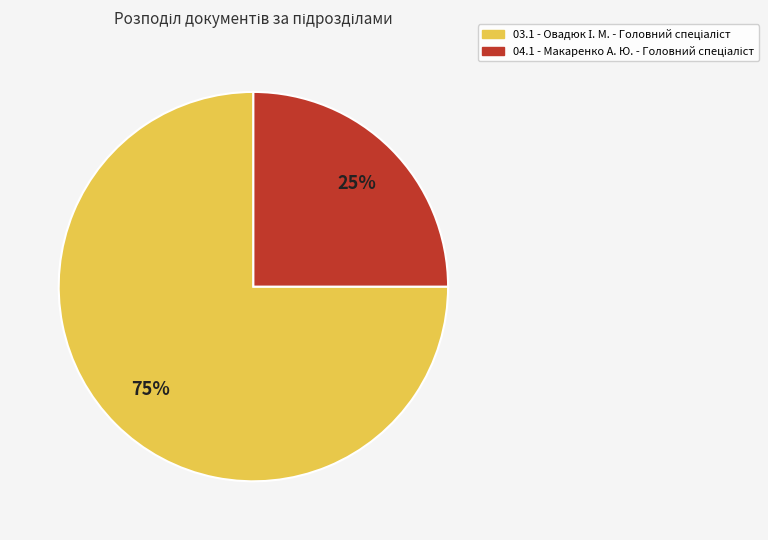

What percentage is the 04.1 - Макаренко А. Ю. slice, to the nearest percent?

25%